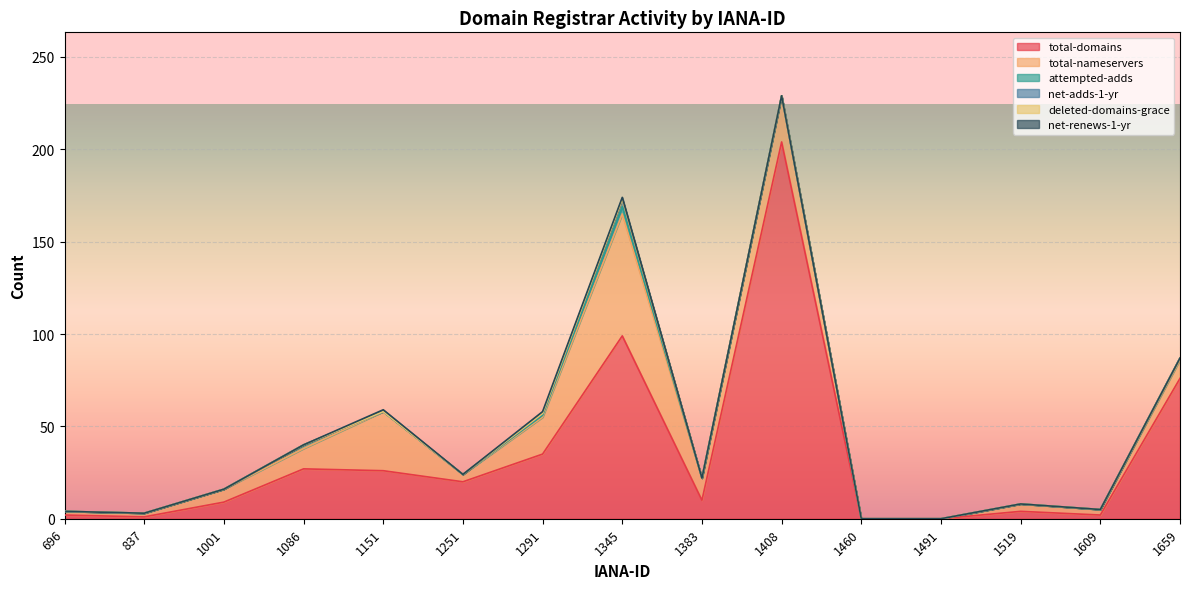

True or false: net-adds-1-yr and deleted-domains-grace intersect in this chart.

False